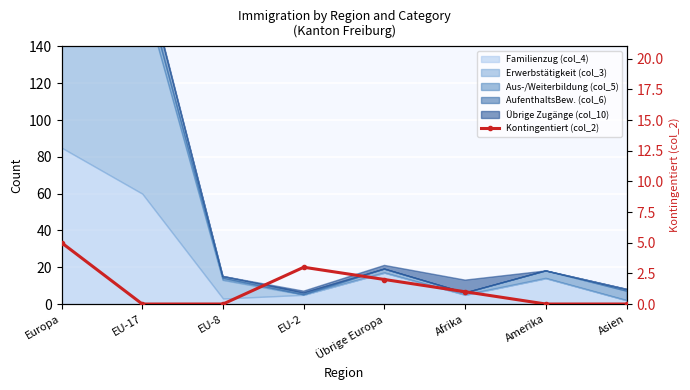

Reading right to left, list all the values displayed in this chart.

0	0	1	2	3	0	0	5